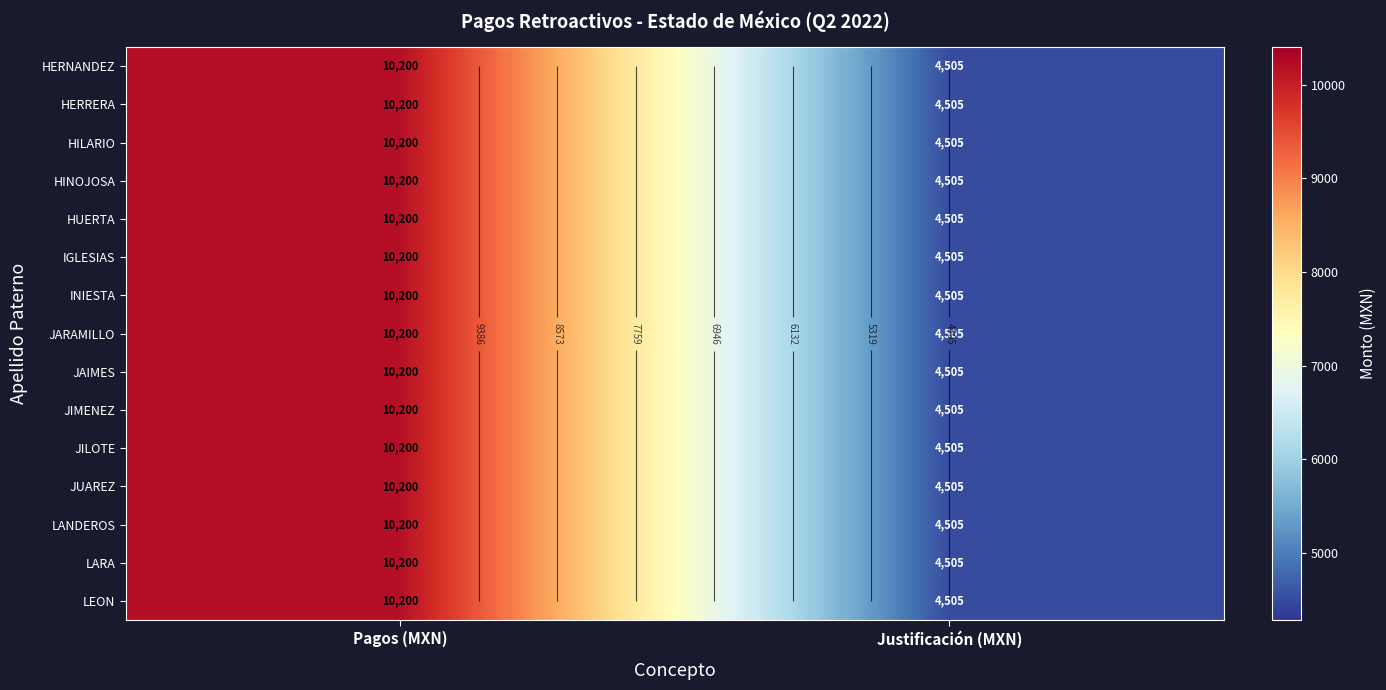

What is the difference between the maximum and minimum values in the INIESTA series?

5695